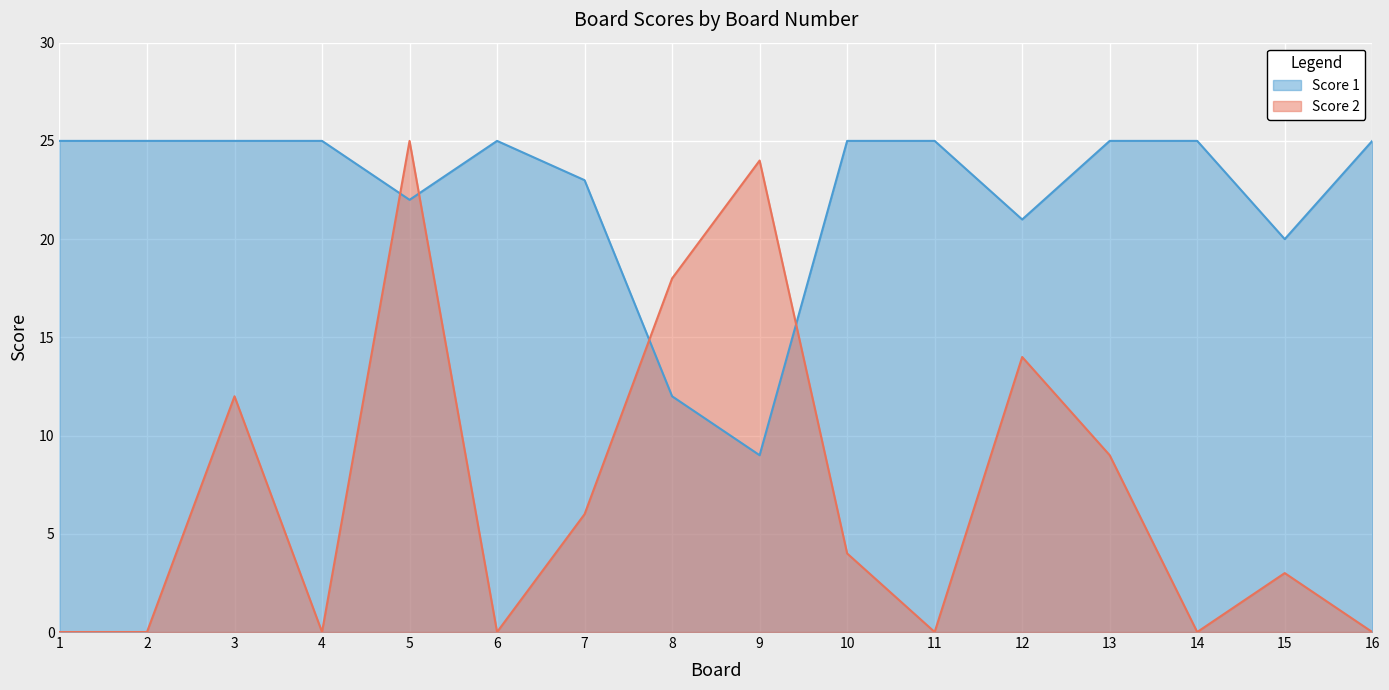

Reading left to right, what are all the values shown in this chart?

Score 1: 1=25	2=25	3=25	4=25	5=22	6=25	7=23	8=12	9=9	10=25	11=25	12=21	13=25	14=25	15=20	16=25
Score 2: 1=0	2=0	3=12	4=0	5=25	6=0	7=6	8=18	9=24	10=4	11=0	12=14	13=9	14=0	15=3	16=0